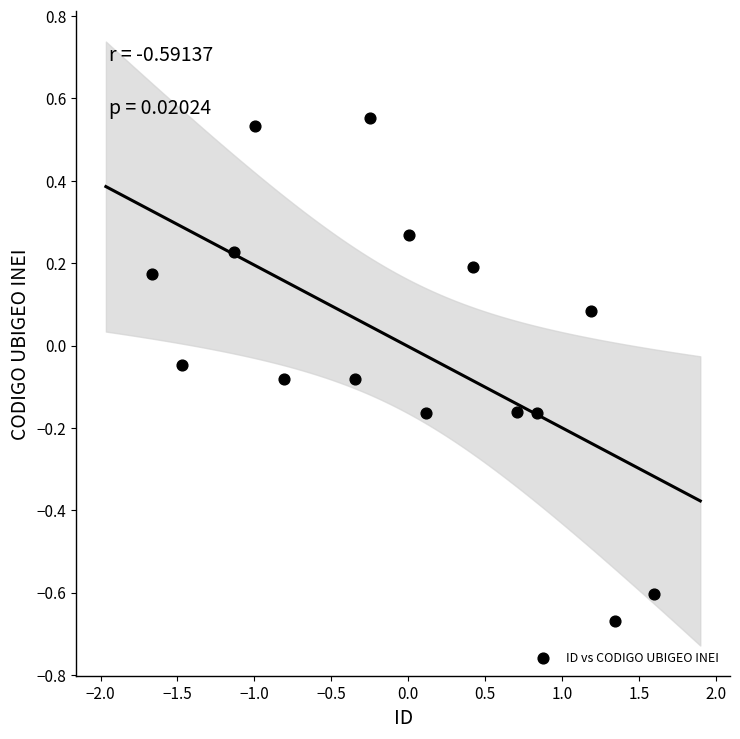

What is the range of X values (max minus min)?

3.3